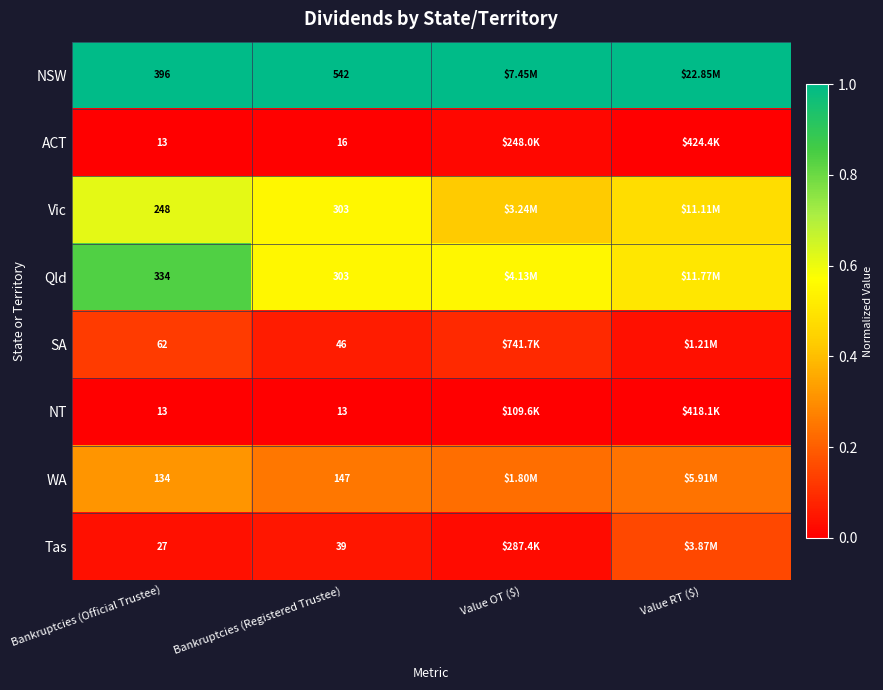

Is the value of NT at Bankruptcies (Registered Trustee) greater than the value of SA at Bankruptcies (Official Trustee)?

No